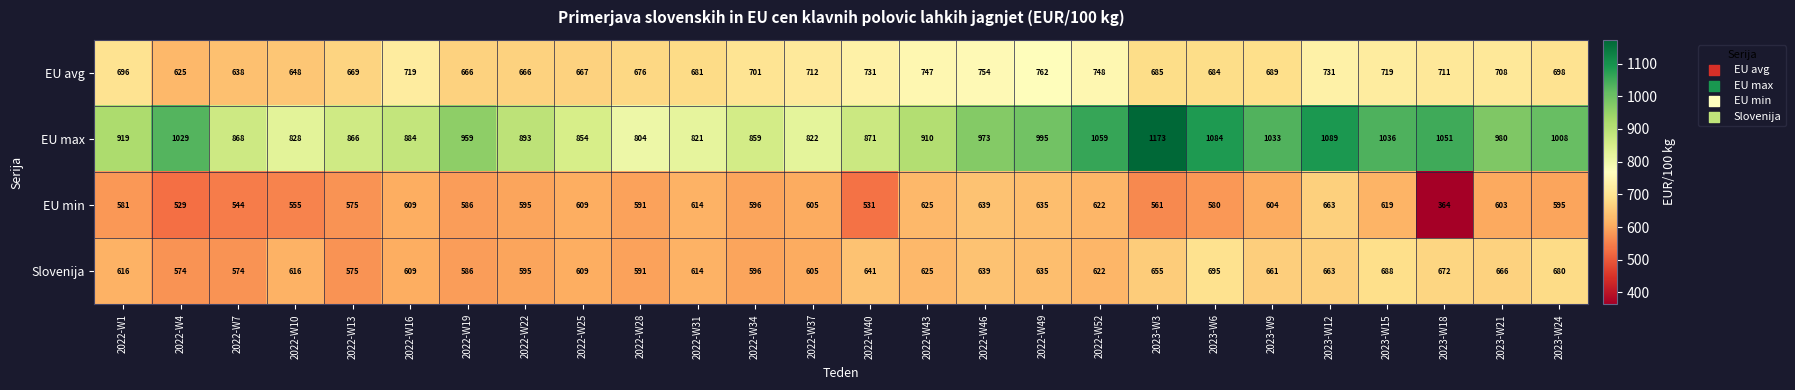

At which category is the sum across all series the highest?

2023-W12